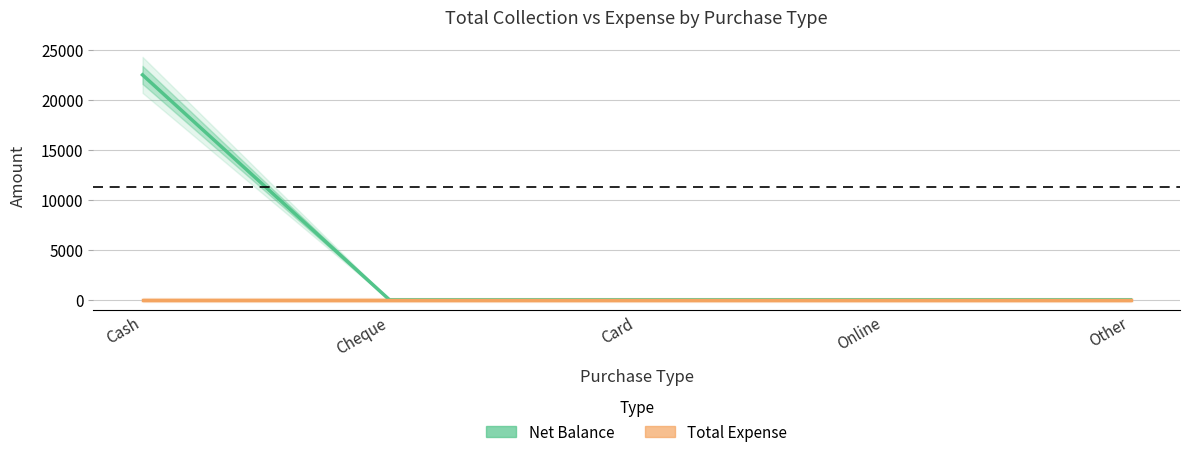

At which label does Net Balance reach its minimum?

Cheque